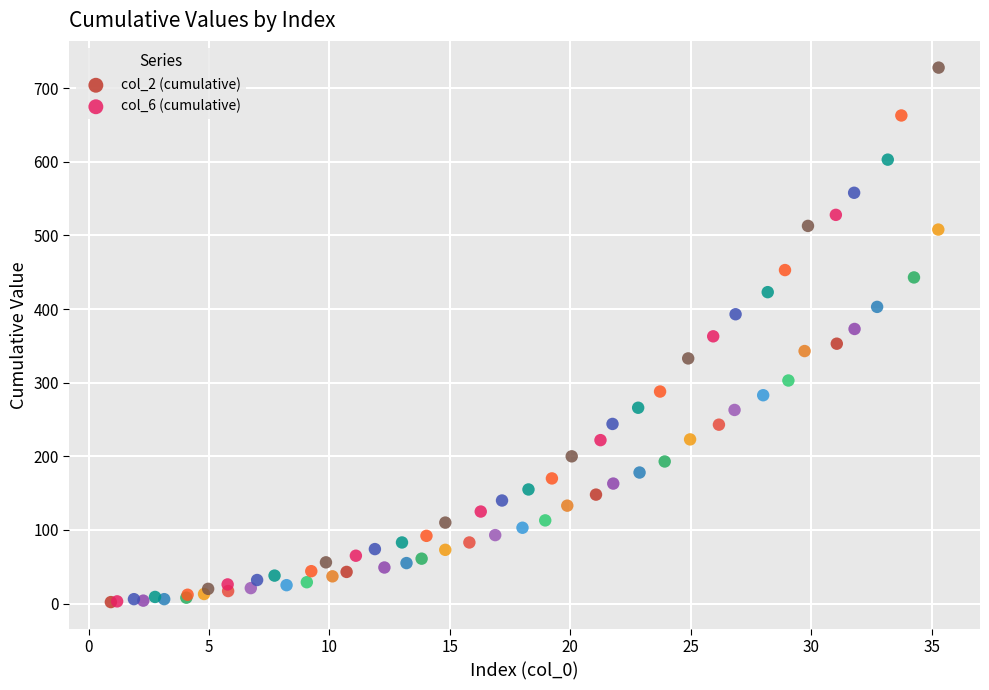

Which series contains the highest Y value?

col_6 (cumulative)